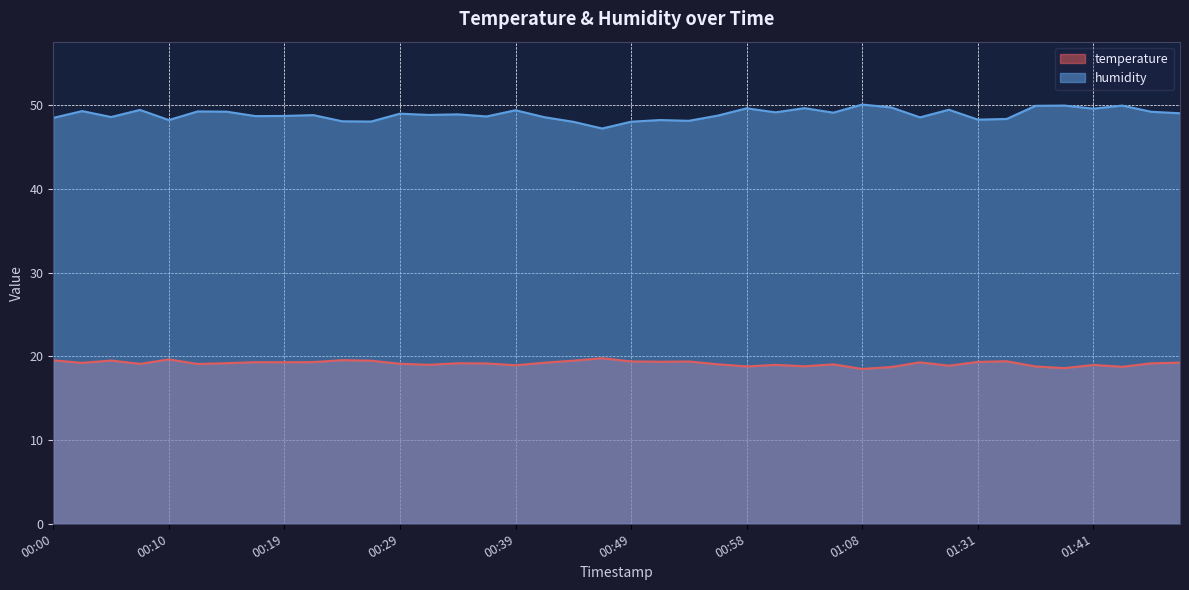

The value of temperature at 01:48 is 26.3. True or false?

False